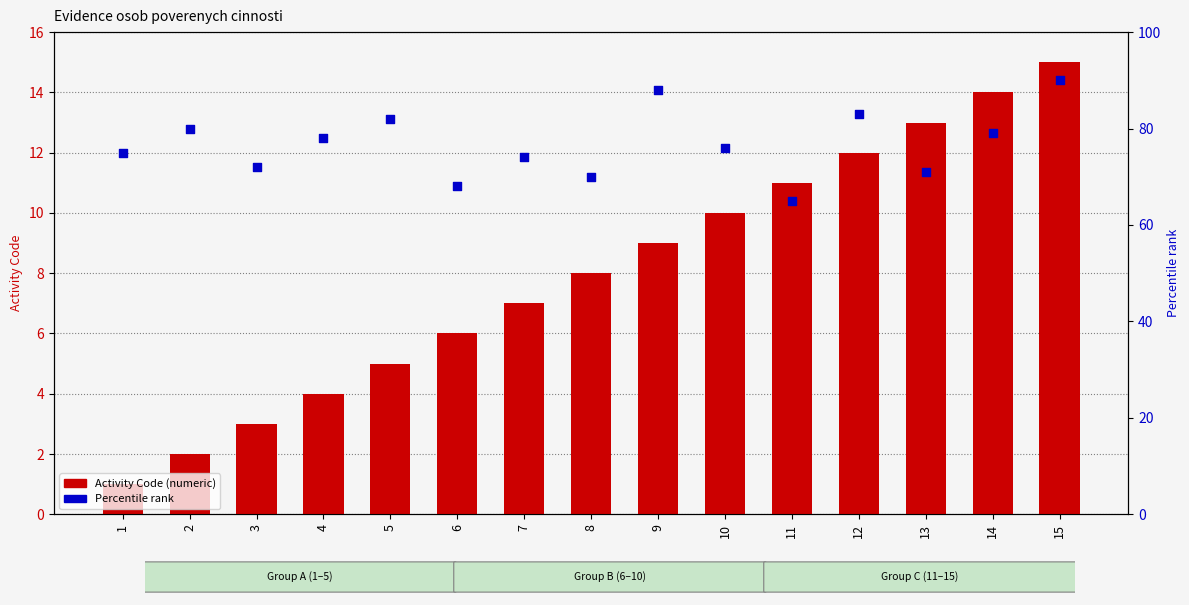

Which series has the largest total across all categories?

Percentile rank